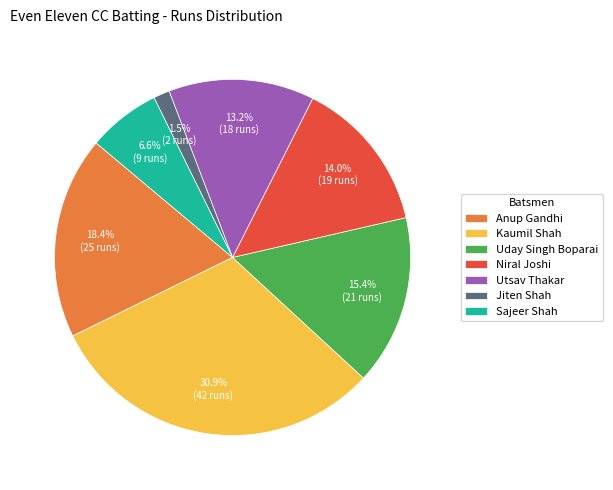

True or false: Anup Gandhi accounts for 10% of the total.

False